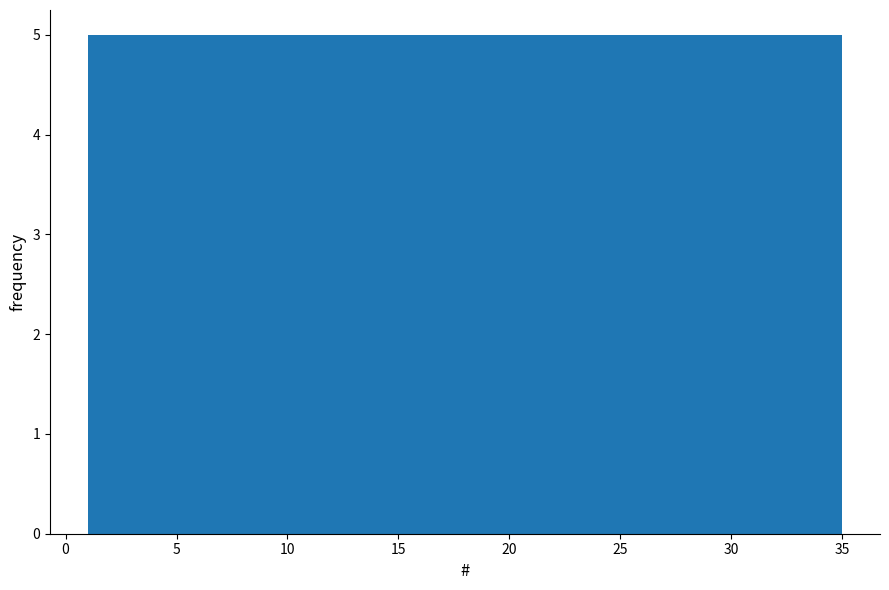

Reading left to right, list every bar in this chart as the range it spans on the x-axis followed by its height. Neither the bar edges nor the heights are printed on the chart, so give them approximately, as read against the axes.

1.0 to 6.0: 5
6.0 to 10.5: 5
10.5 to 15.5: 5
15.5 to 20.5: 5
20.5 to 25.5: 5
25.5 to 30.0: 5
30.0 to 35.0: 5